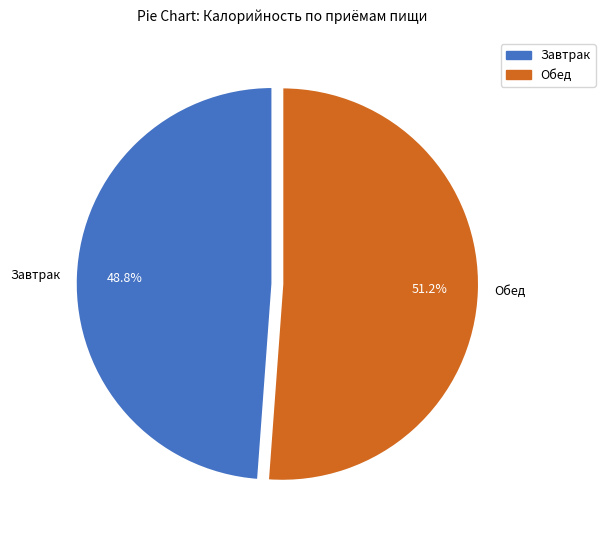

What is the smallest slice in the pie chart?

Завтрак